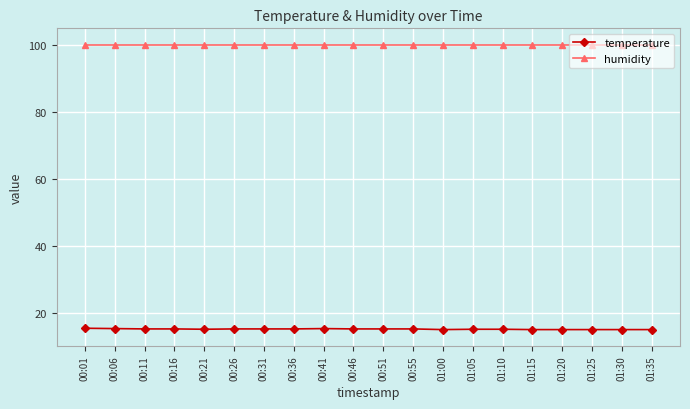

What is the sum of the humidity values at 00:41 and 00:16?

199.8